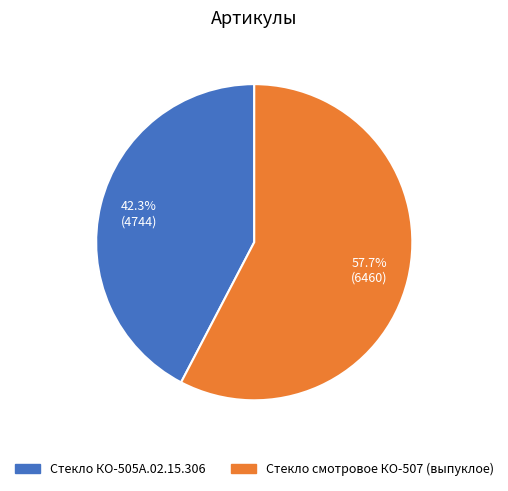

What percentage is the Стекло КО-505А.02.15.306 slice, to the nearest percent?

42%